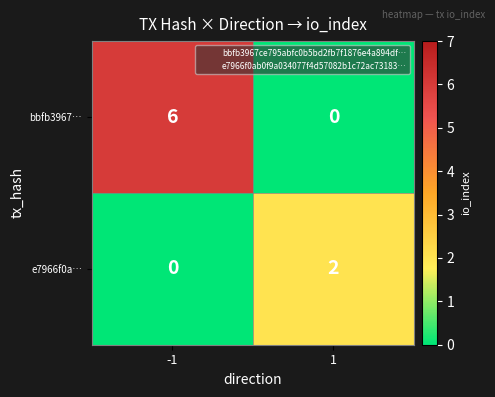

What is the sum of all bbfb3967… values?

6